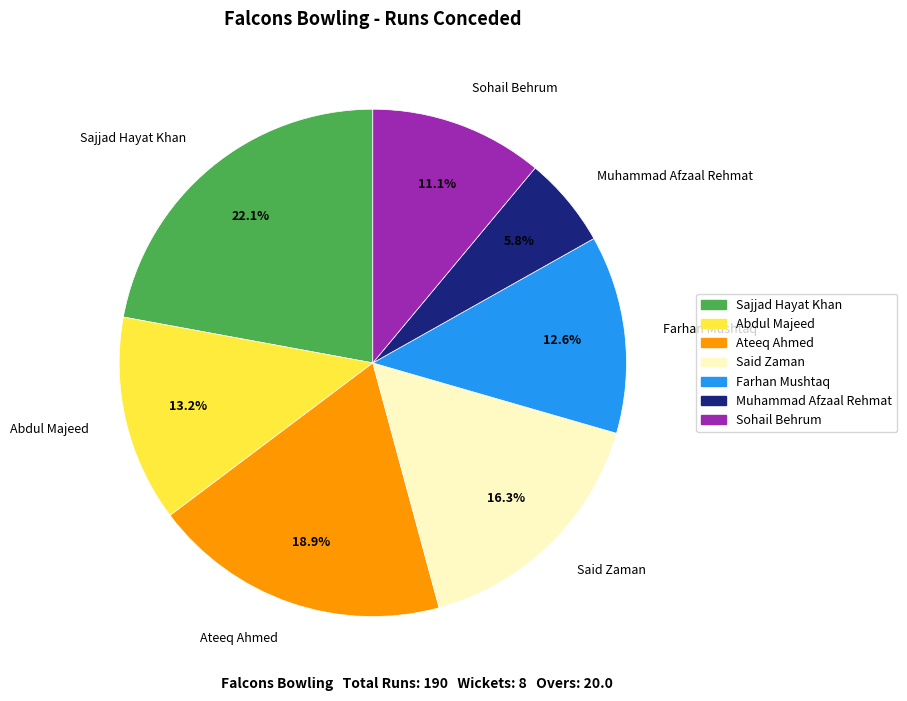

Which slice is the largest?

Sajjad Hayat Khan